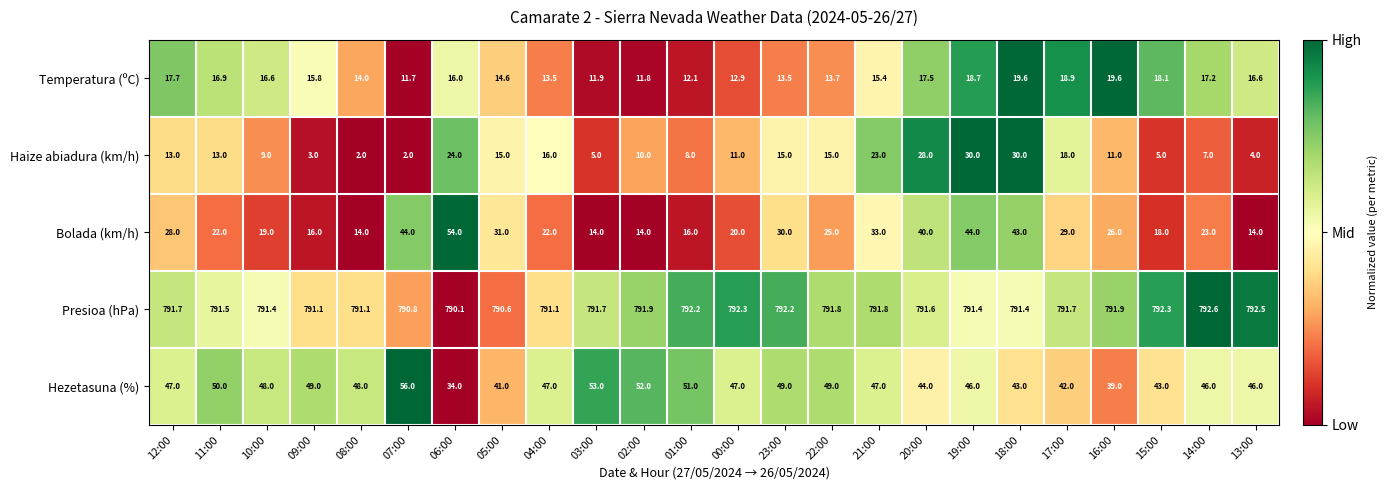

What is the difference between the maximum and minimum values in the Temperatura (ºC) series?

7.9